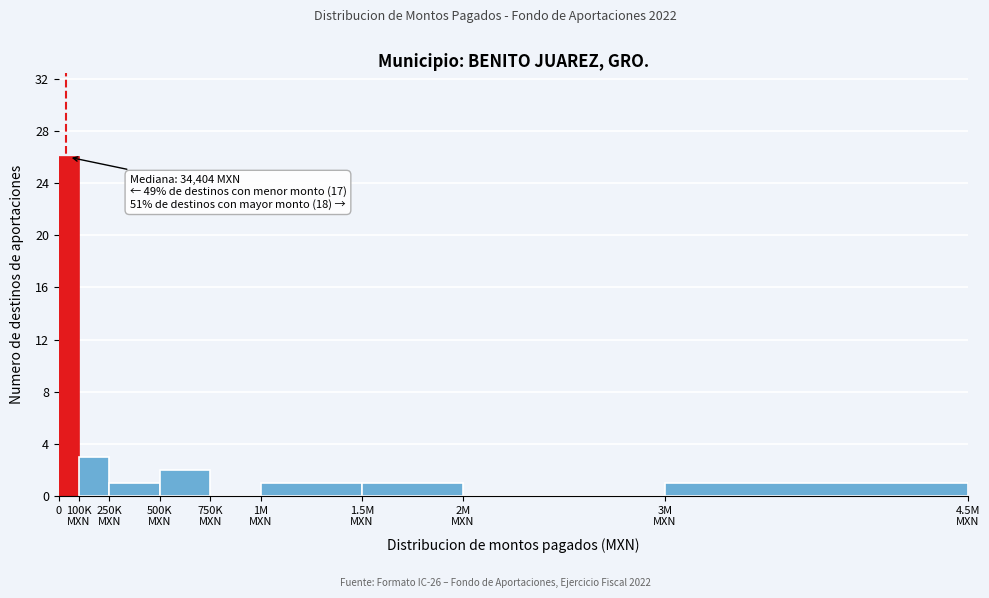

What is the maximum value shown in the chart?

26